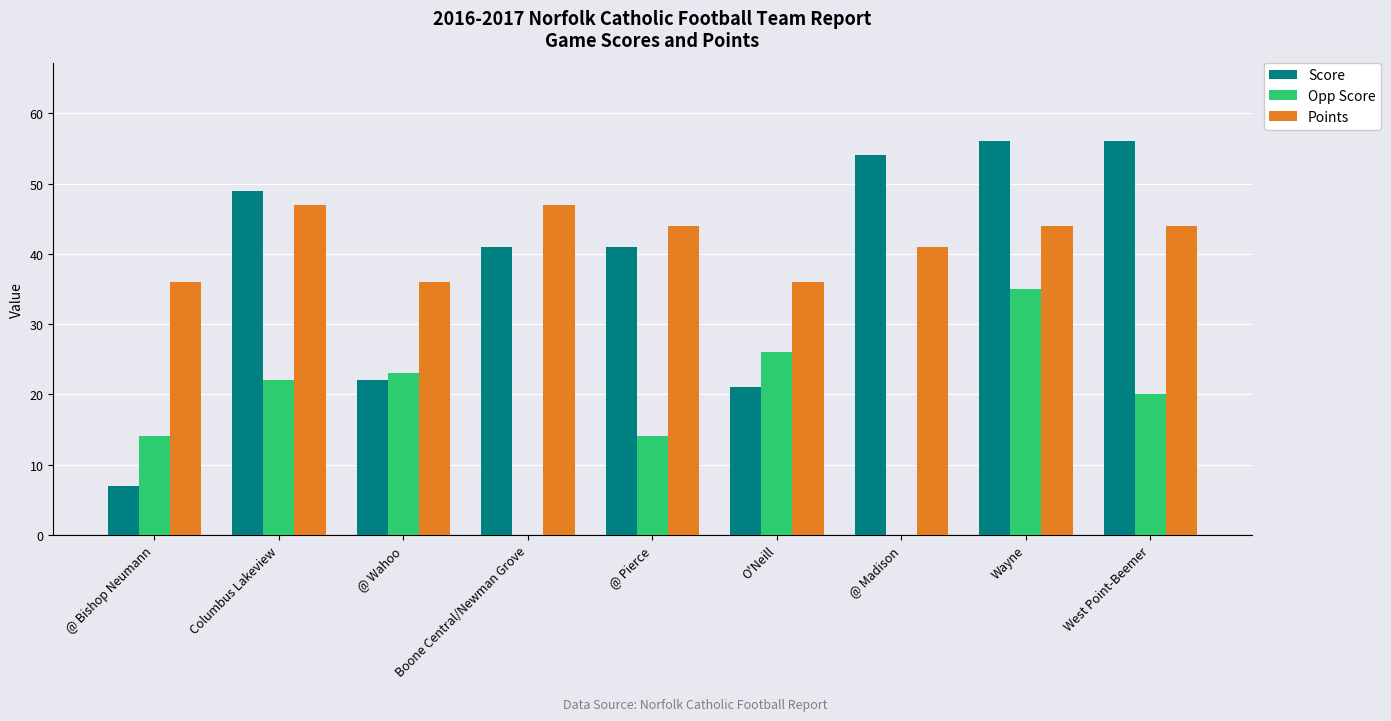

What is the highest value of the Points series?

47